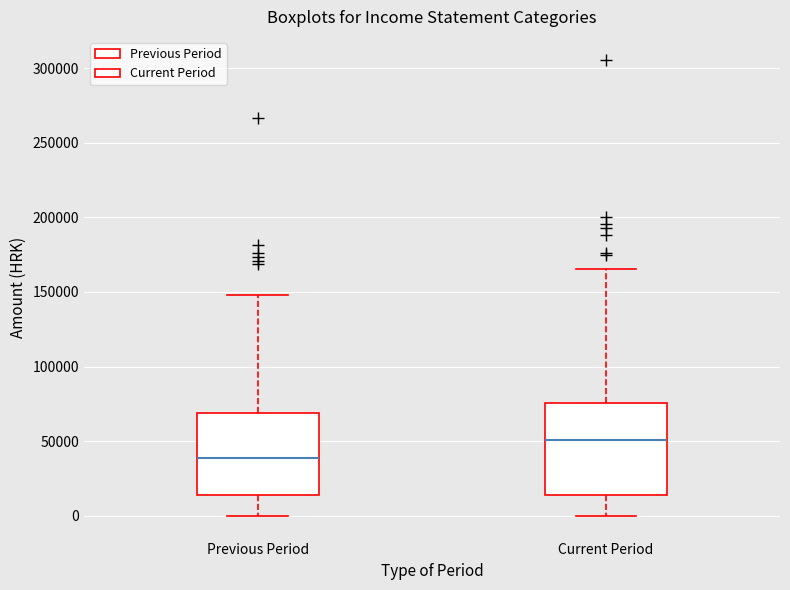

Reading left to right, transcribe this box plot: for each box, give where its median line is, the range the box spans, and where its two whiskers end, as read against the y-axis. The values are not printed on the chart, so give them approximately, as read against the axis.

Previous Period: median 40000, box 15000 to 70000, whiskers 0 to 150000
Current Period: median 50000, box 15000 to 75000, whiskers 0 to 165000